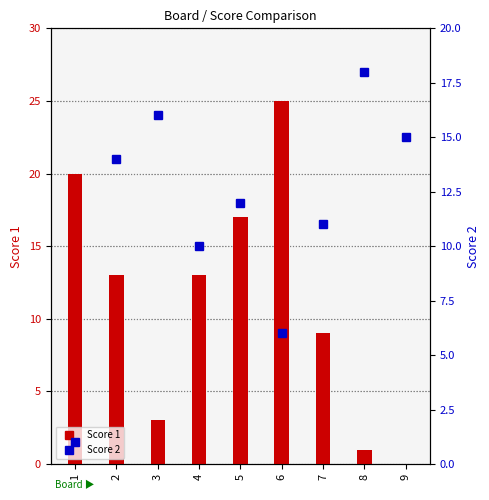

Reading left to right, extract all data points from this chart.

Score 1: 20	13	3	13	17	25	9	1	0
Score 2: 1	14	16	10	12	6	11	18	15